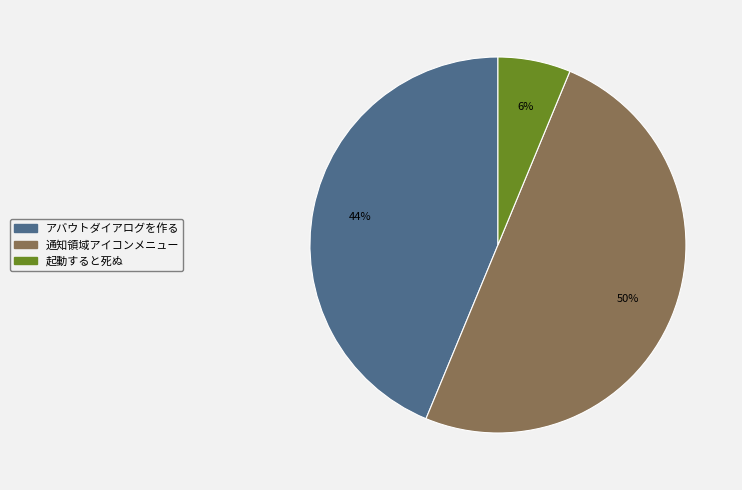

To the nearest percent, what is the average slice percentage?

33%